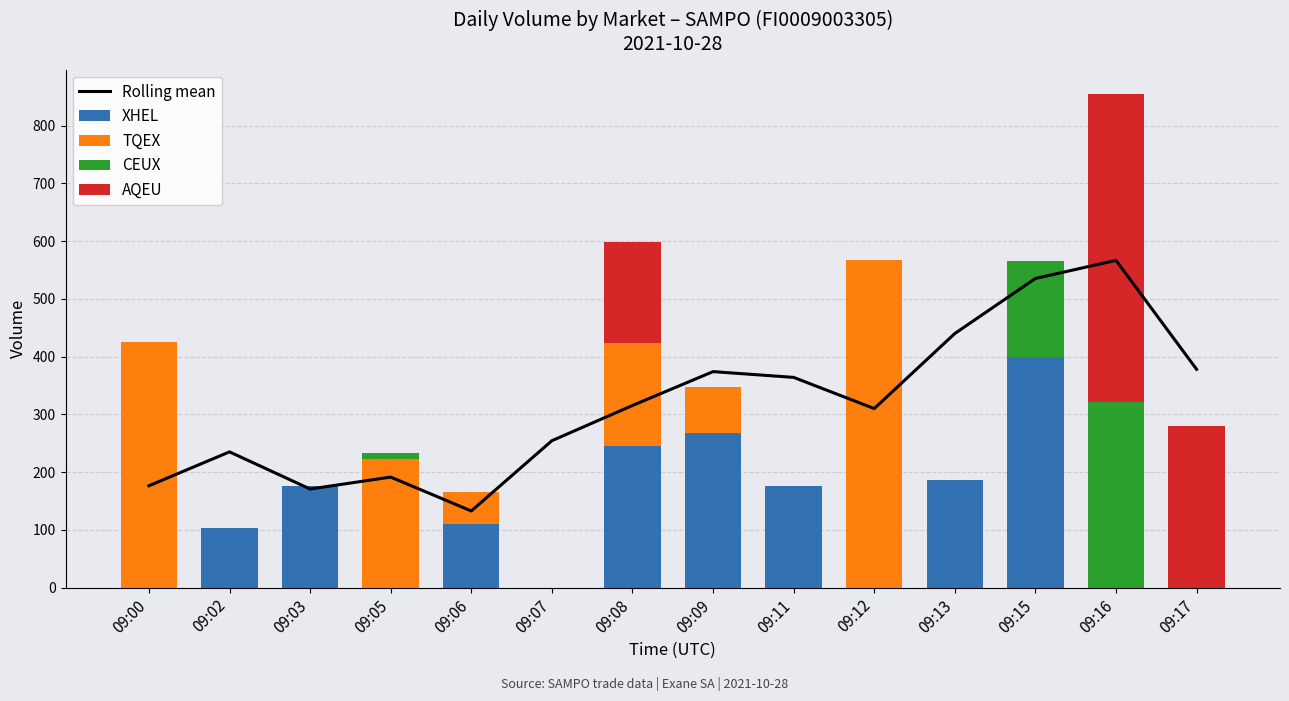

Where is Rolling mean nearest to the value 349?

09:11